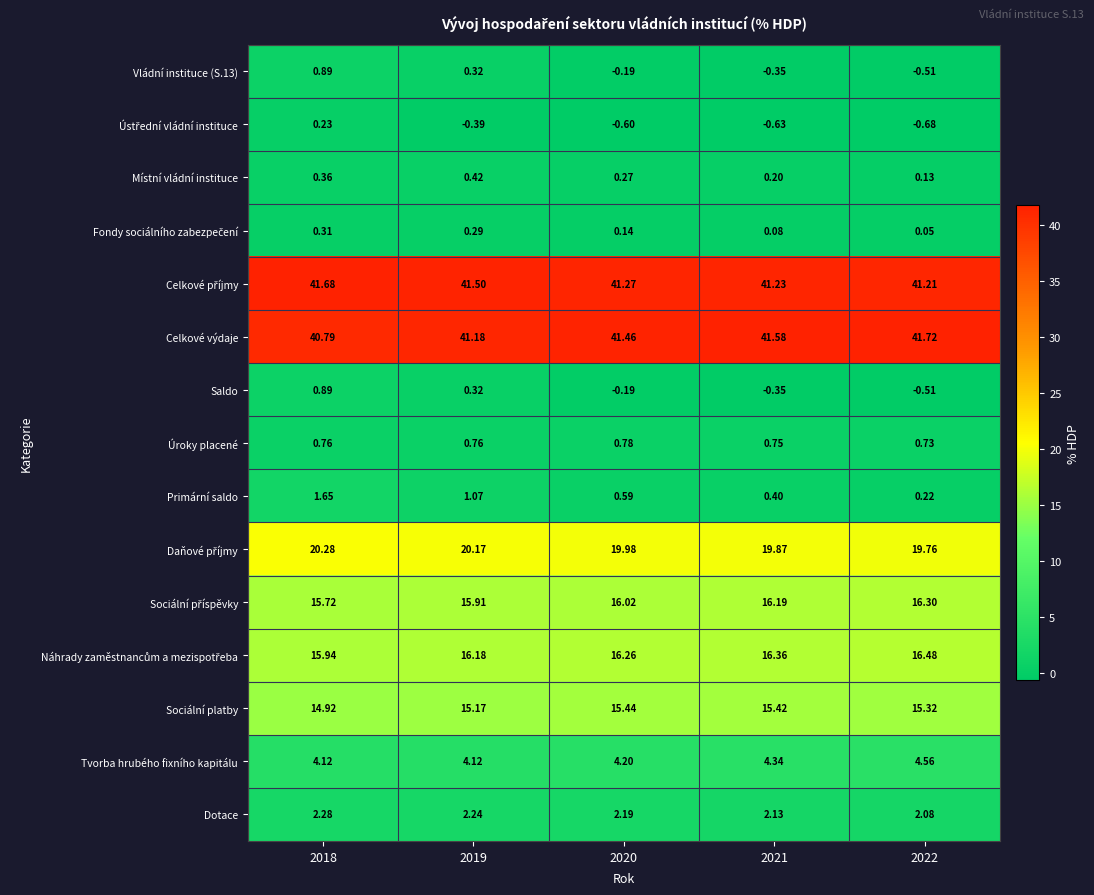

Which series has the largest range (max minus min)?

Primární saldo